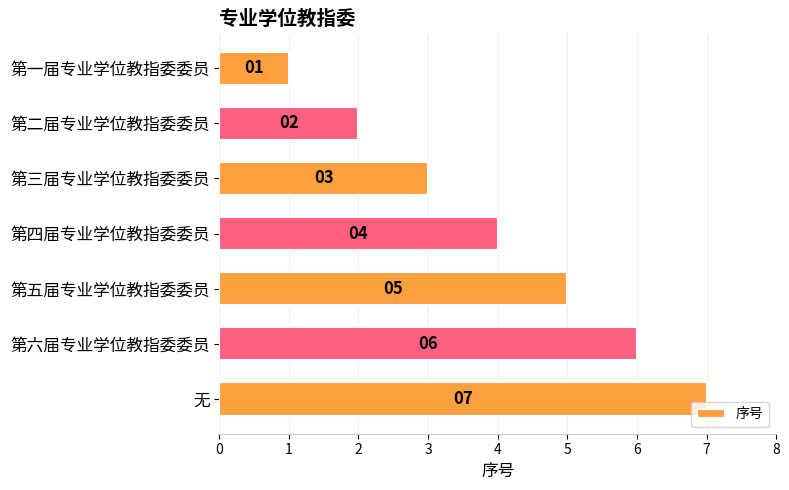

Rank the categories by value from lowest to highest.

第一届专业学位教指委委员, 第二届专业学位教指委委员, 第三届专业学位教指委委员, 第四届专业学位教指委委员, 第五届专业学位教指委委员, 第六届专业学位教指委委员, 无